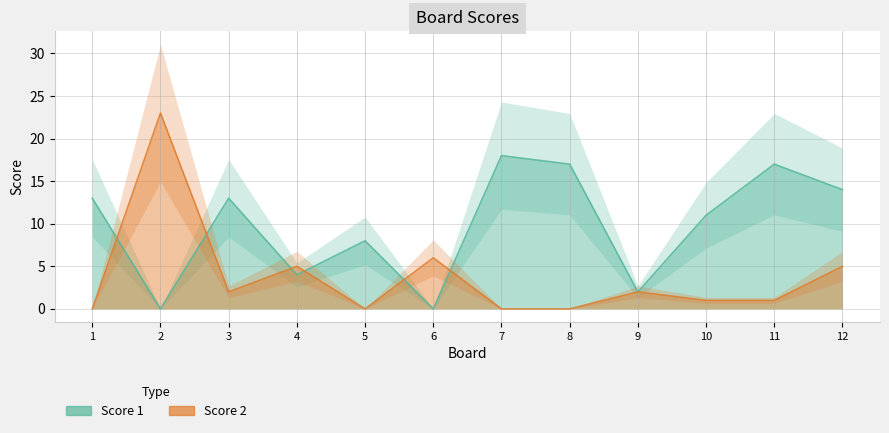

Reading right to left, what are all the values shown in this chart?

Score 1: 14	17	11	2	17	18	0	8	4	13	0	13
Score 2: 5	1	1	2	0	0	6	0	5	2	23	0